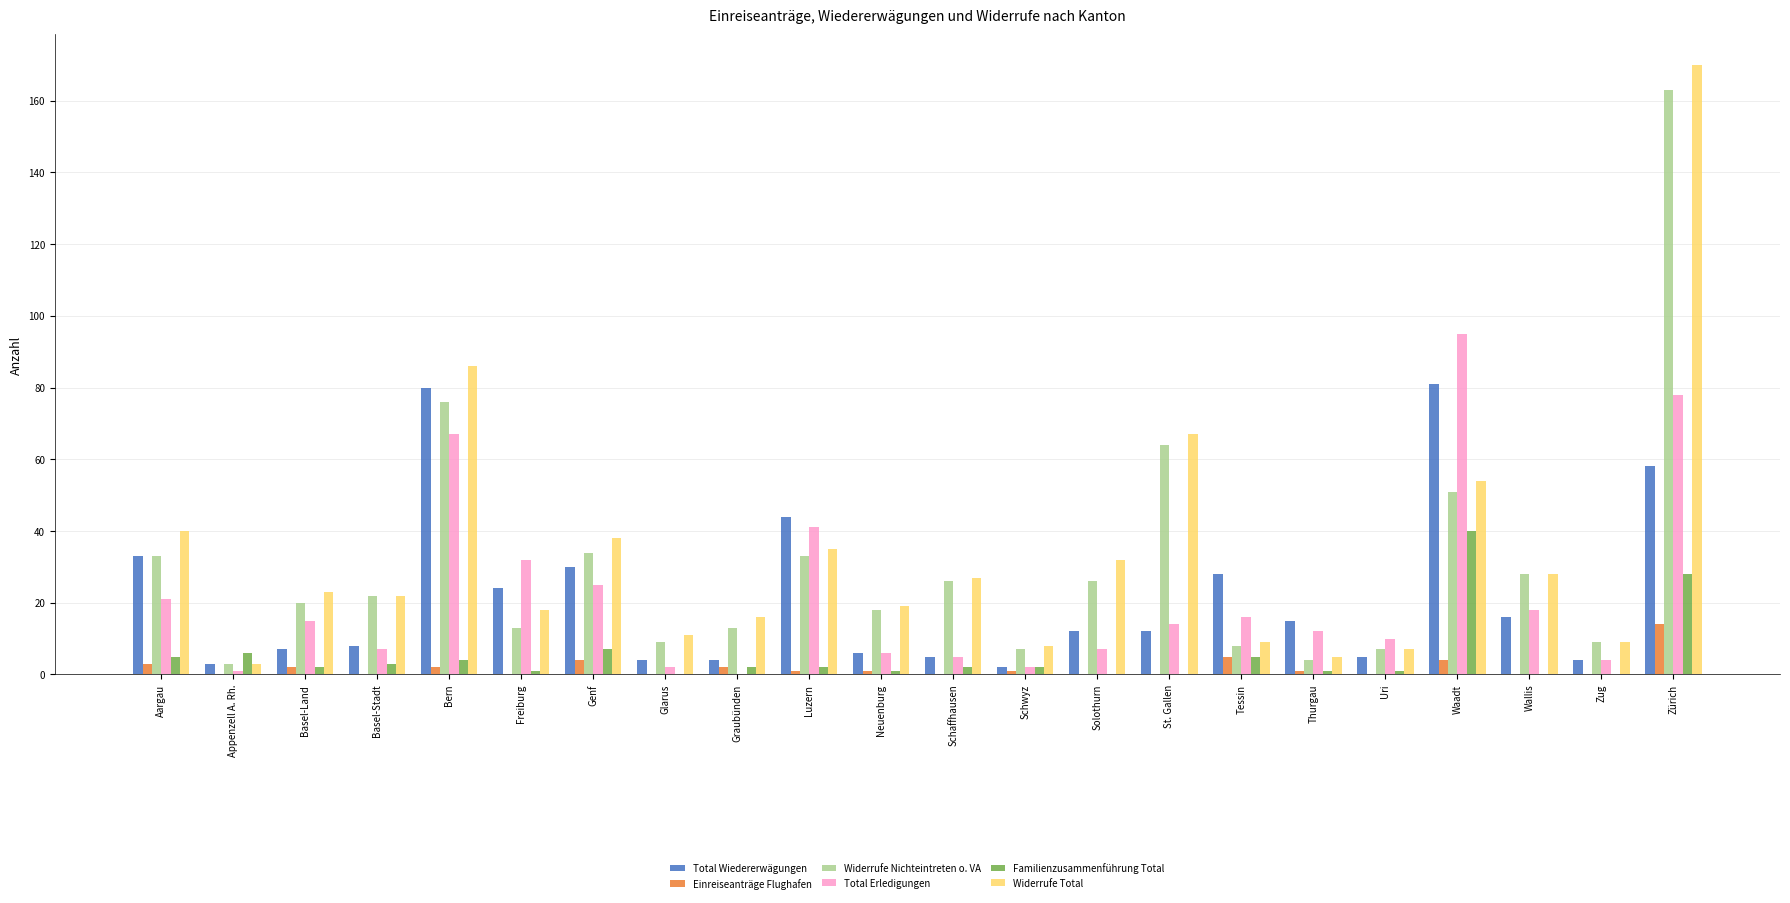

At which label is Total Erledigungen closest to 47?

Luzern